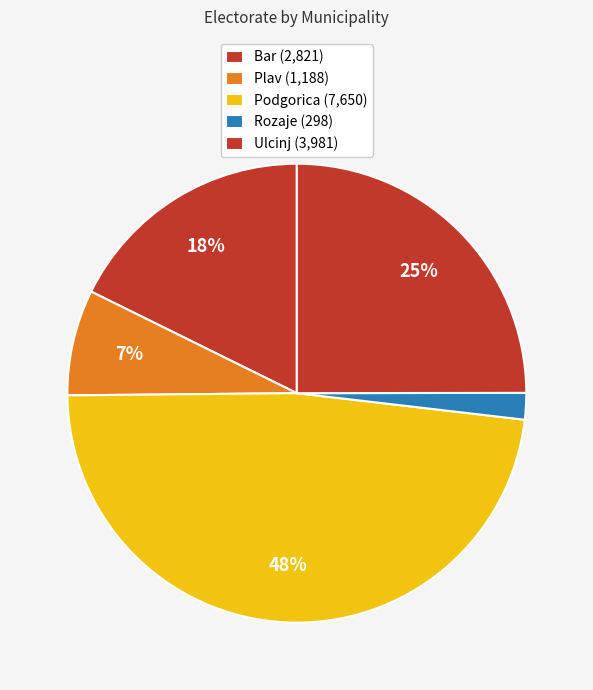

Count the number of slices in the pie.

5